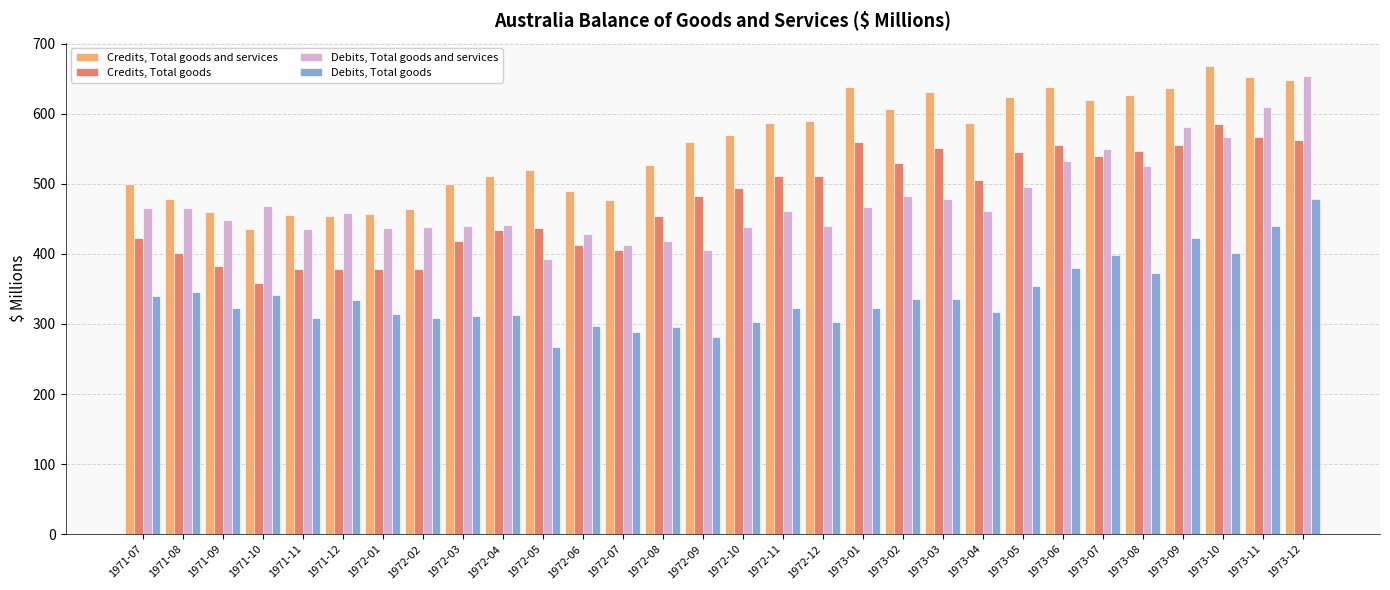

At which category is the sum across all series the highest?

1973-12